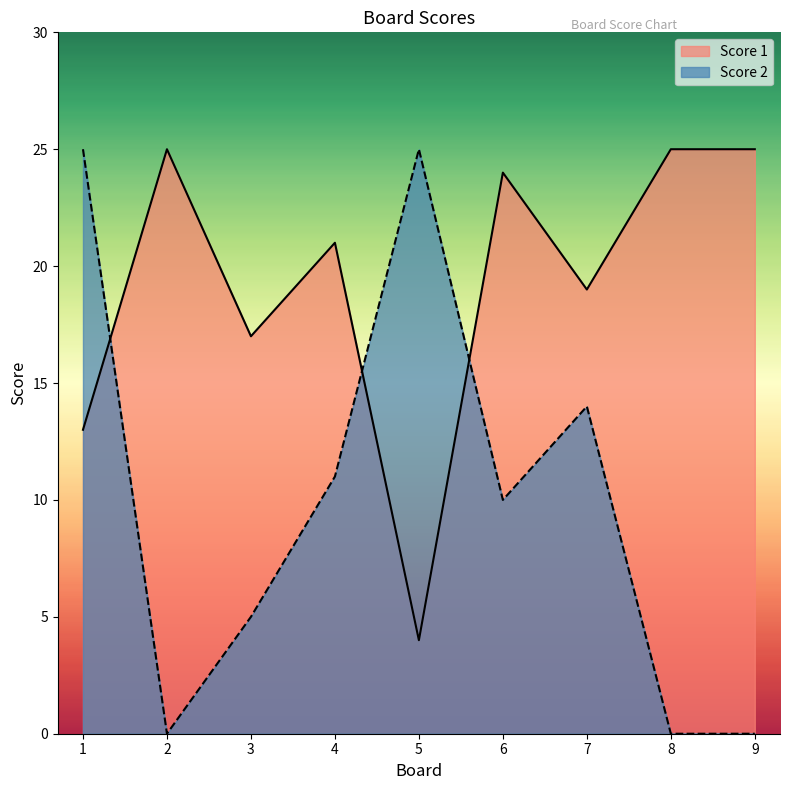

At which label does Score 1 reach its minimum?

5